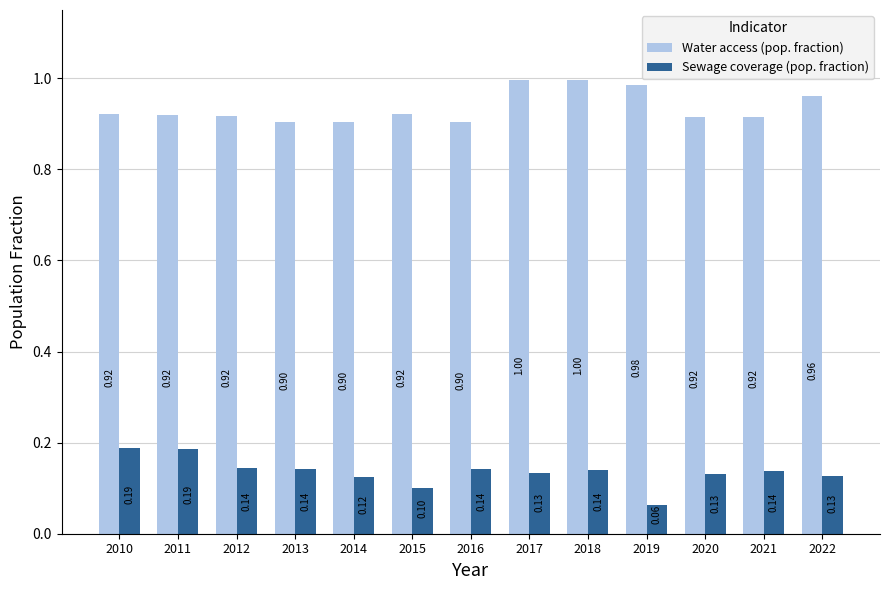

Count the number of categories in the chart.

13